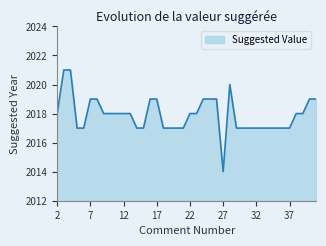

Does the chart display data point markers on the line(s)?

No